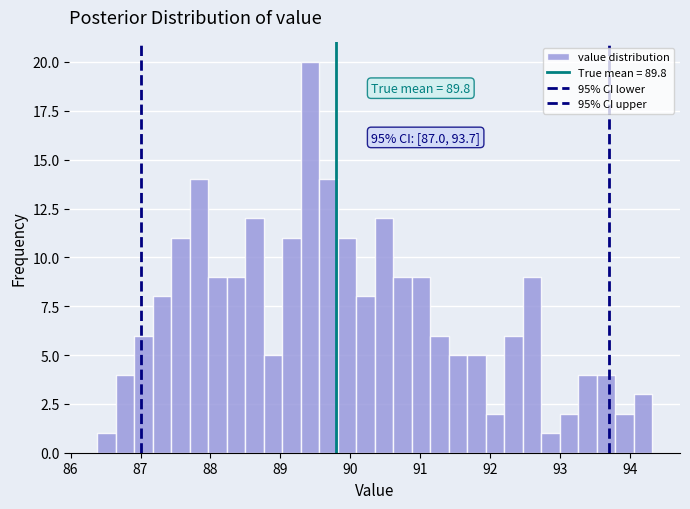

Read against the x-axis, roughly where is the centre of the tallest bar?

89.4